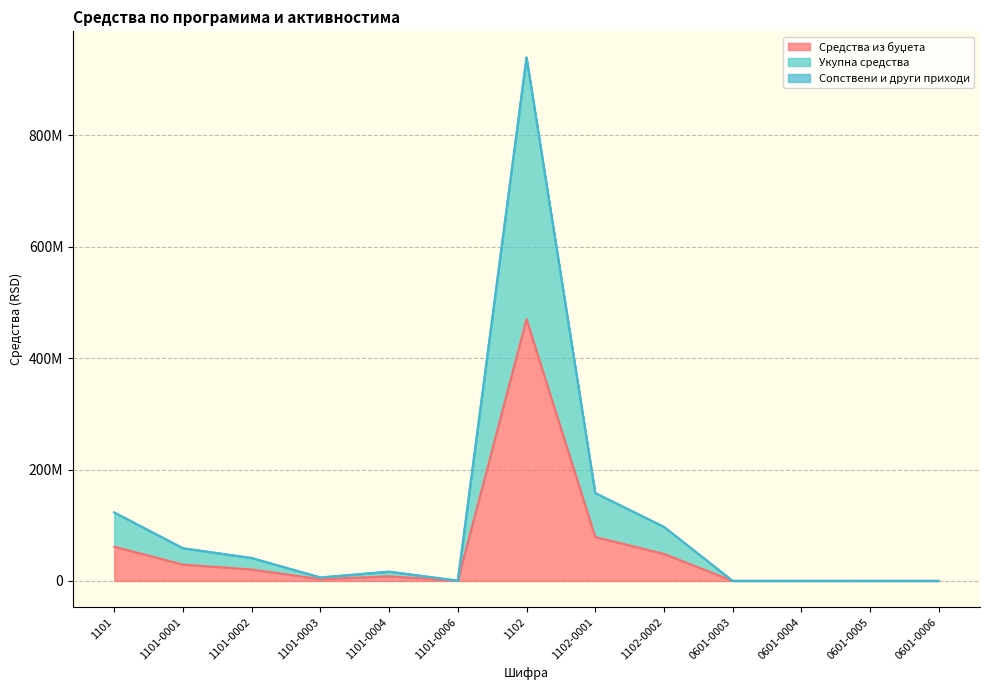

True or false: Укупна средства and Средства из буџета cross at least once.

False